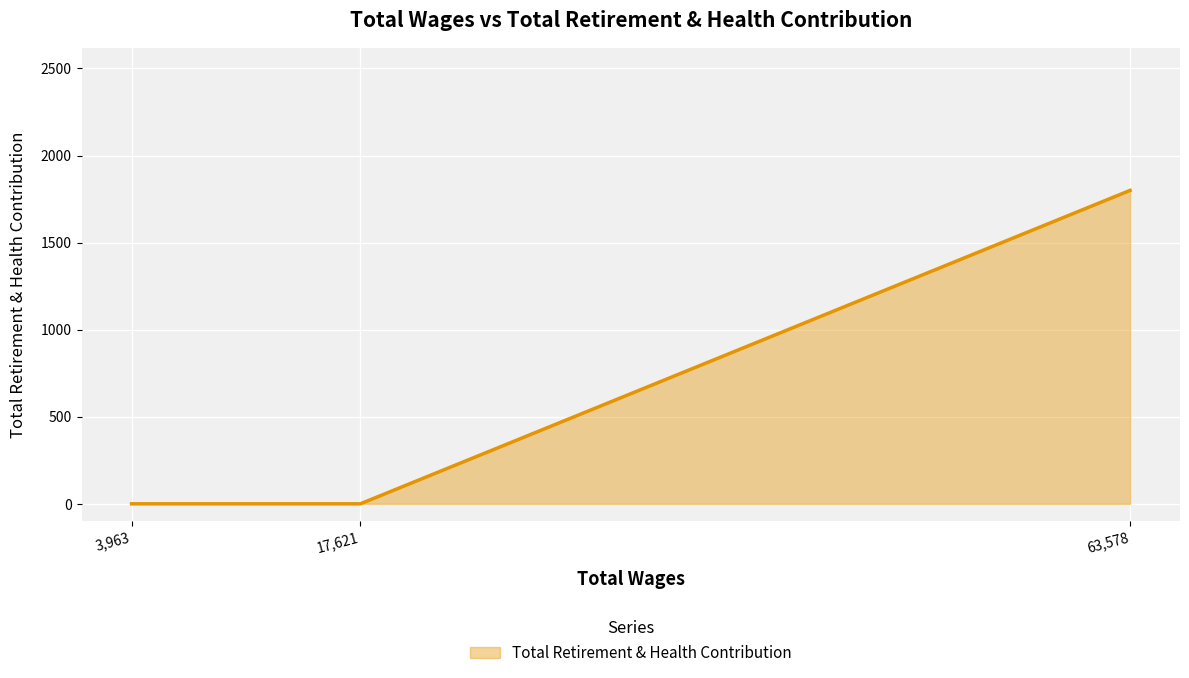

What is the change in value from 17,621 to 63,578?

+1800